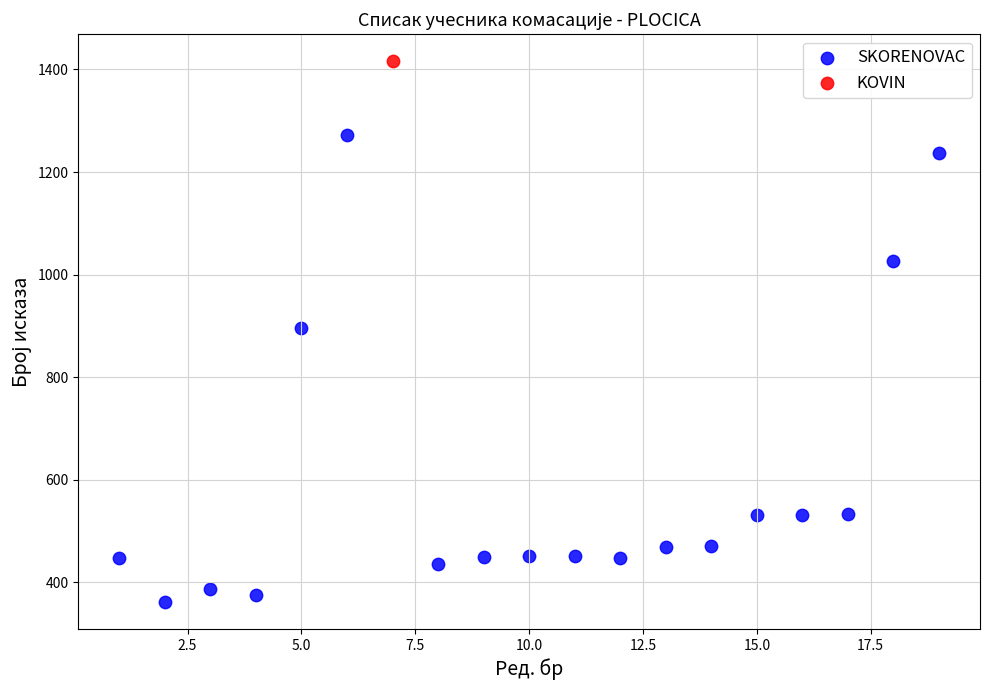

What are all the series names shown in the legend?

SKORENOVAC, KOVIN